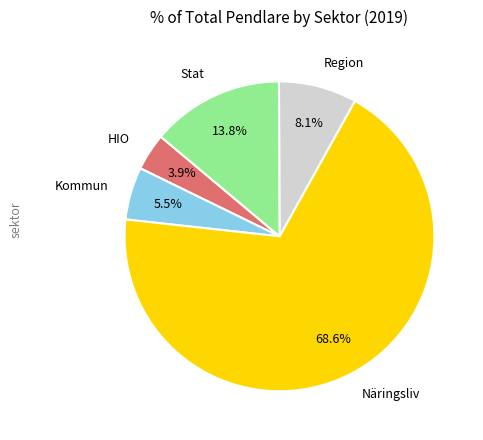

Does Näringsliv represent more than half of the total?

Yes